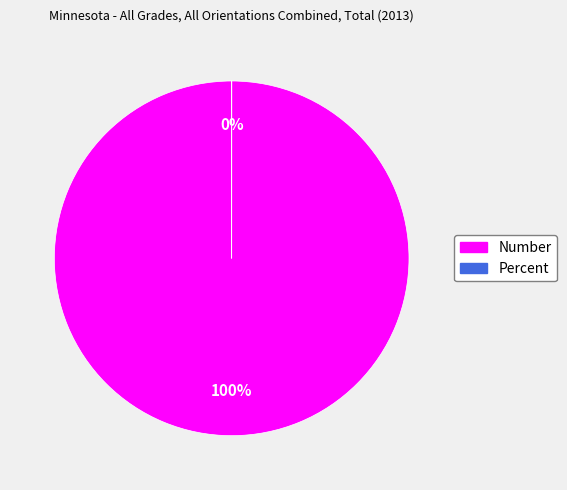

How many segments does this pie chart have?

2